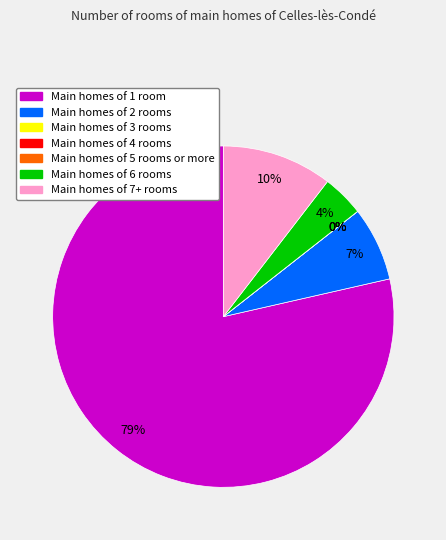

Count the number of slices in the pie.

7